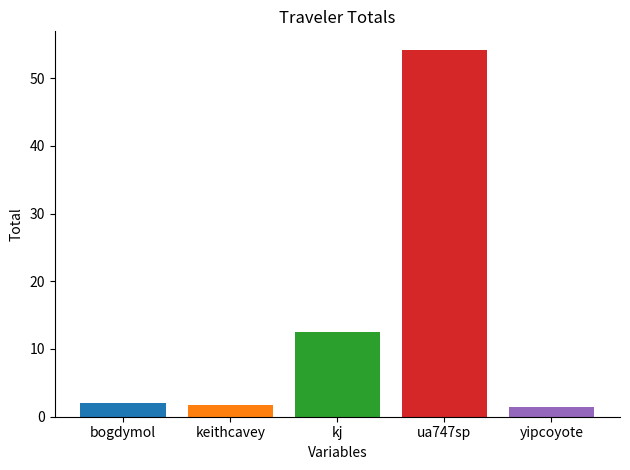

What is the minimum value shown in the chart?

1.4